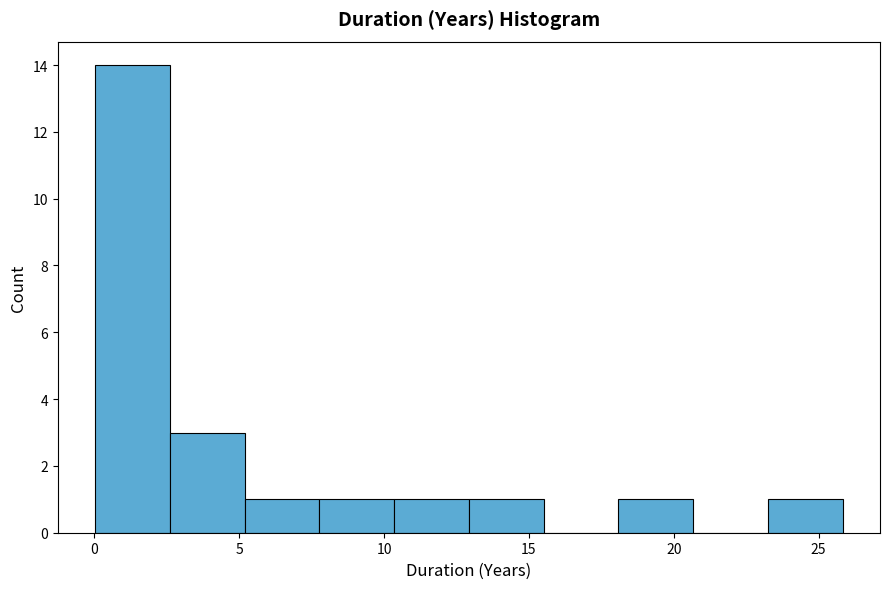

What is the height of the bar covering 0.0 to 2.5 on the x-axis? Neither the bar edges nor the heights are printed on the chart, so give them approximately, as read against the axes.

14